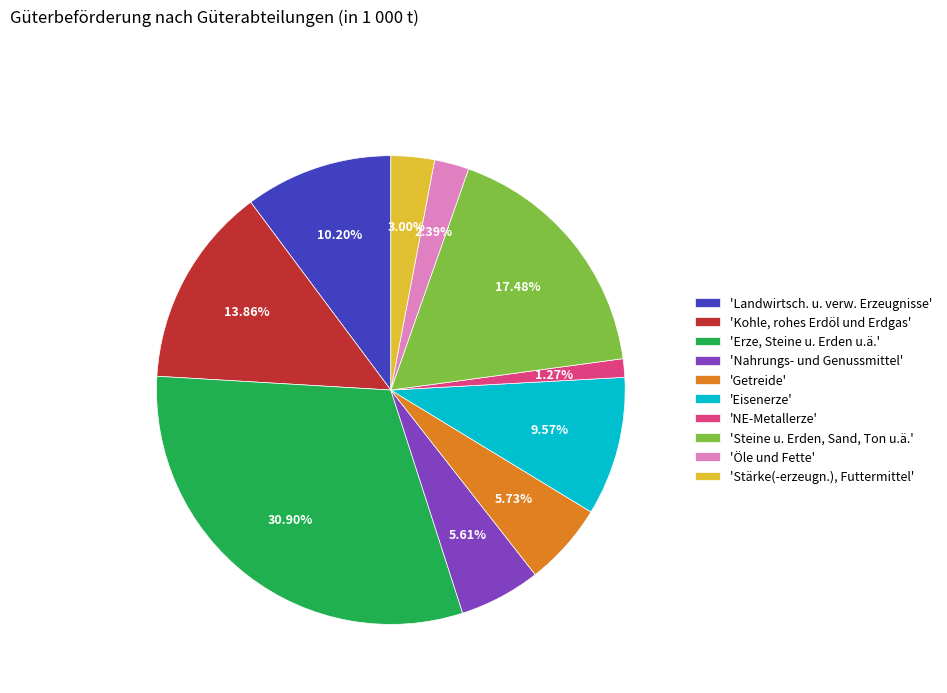

Between 'NE-Metallerze' and 'Steine u. Erden, Sand, Ton u.ä.', which is larger?

'Steine u. Erden, Sand, Ton u.ä.'